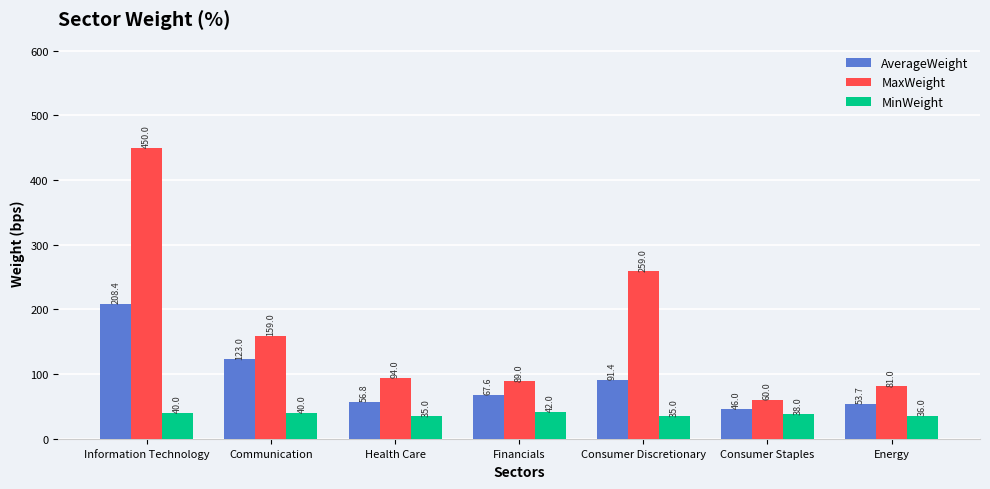

What is the smallest value displayed?

35.0